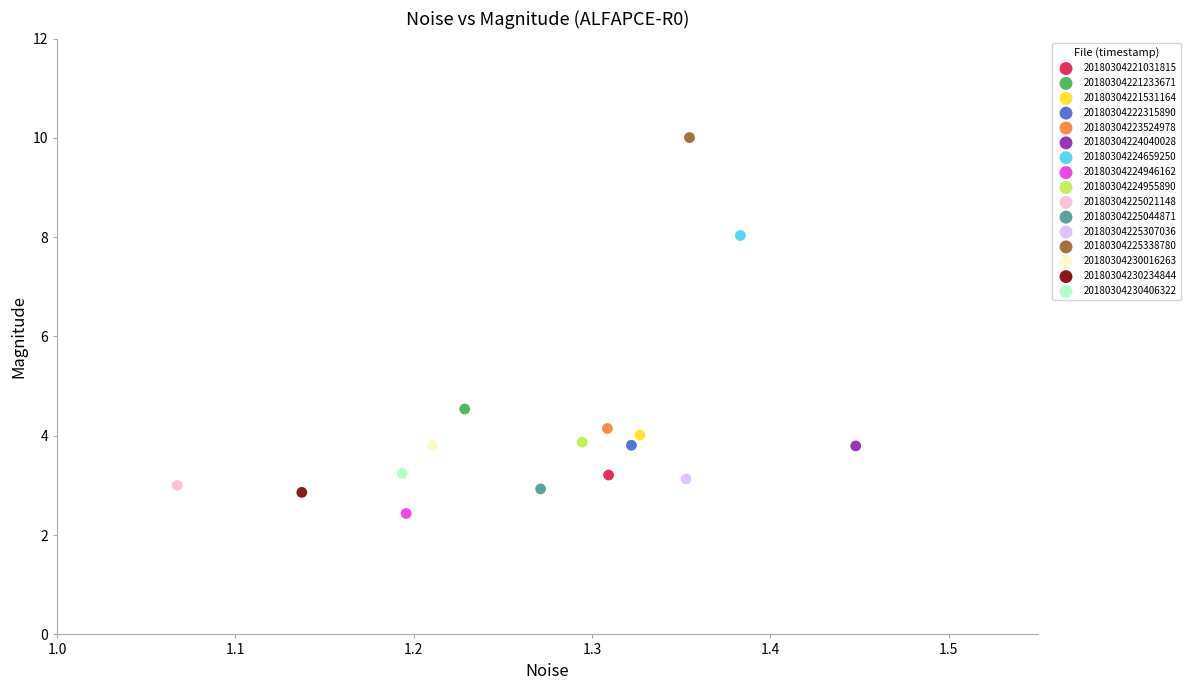

What are all the series names shown in the legend?

20180304221031815, 20180304221233671, 20180304221531164, 20180304222315890, 20180304223524978, 20180304224040028, 20180304224659250, 20180304224946162, 20180304224955890, 20180304225021148, 20180304225044871, 20180304225307036, 20180304225338780, 20180304230016263, 20180304230234844, 20180304230406322